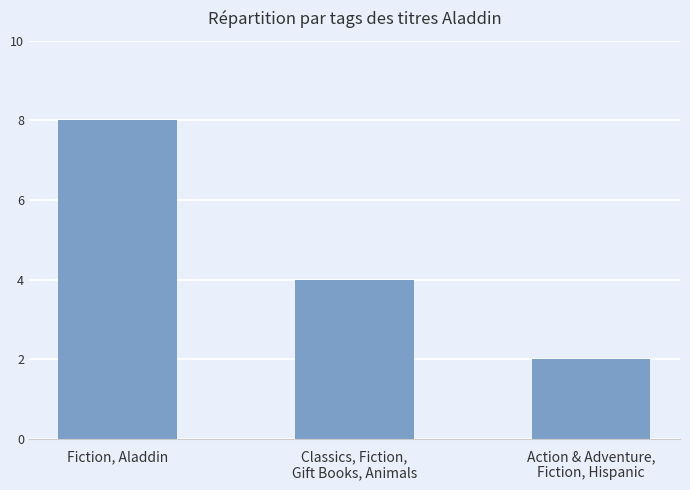

Where is the data nearest to the value 5?

Classics, Fiction,
Gift Books, Animals